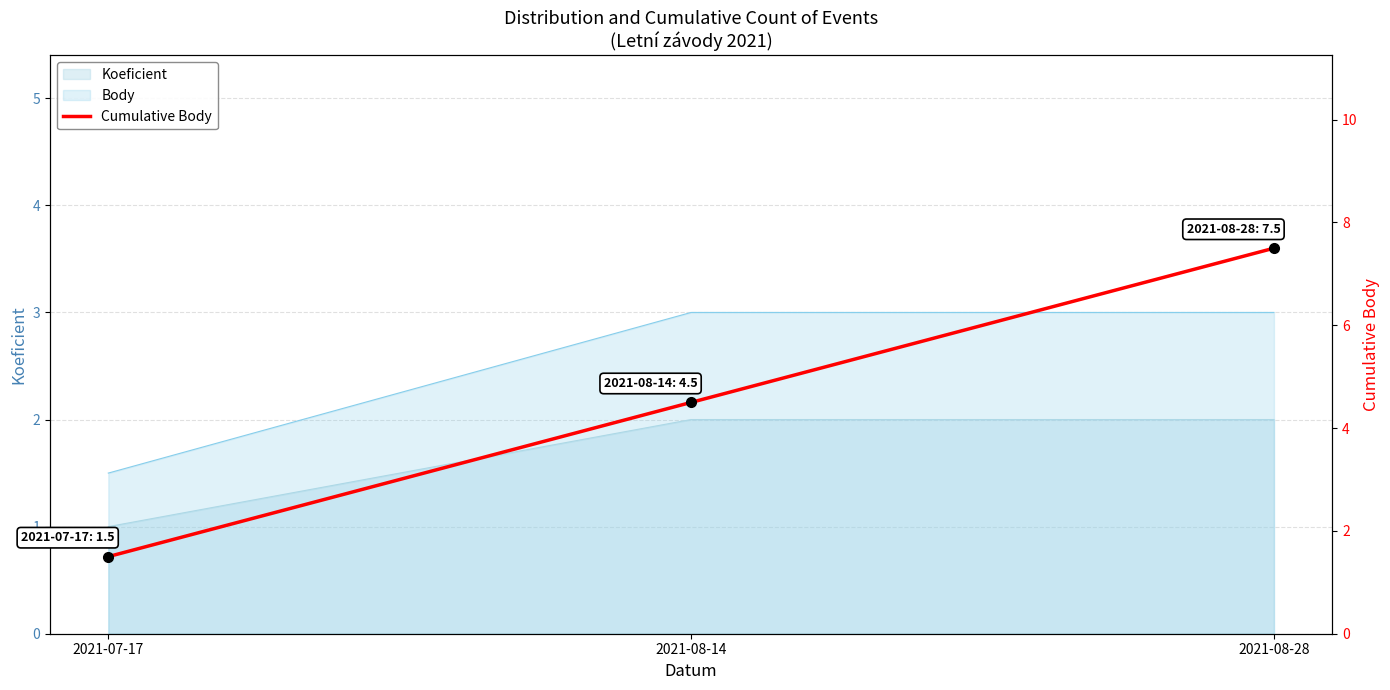

What is the maximum value shown in the chart?

7.5